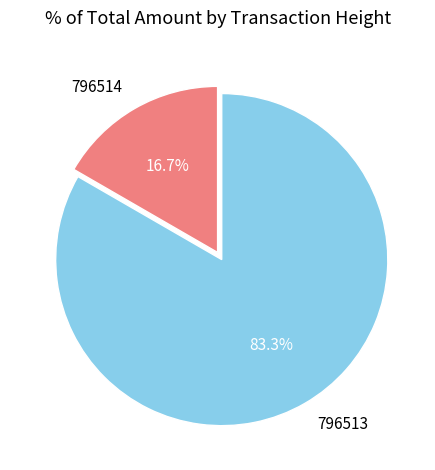

Rank the categories by value from lowest to highest.

796514, 796513